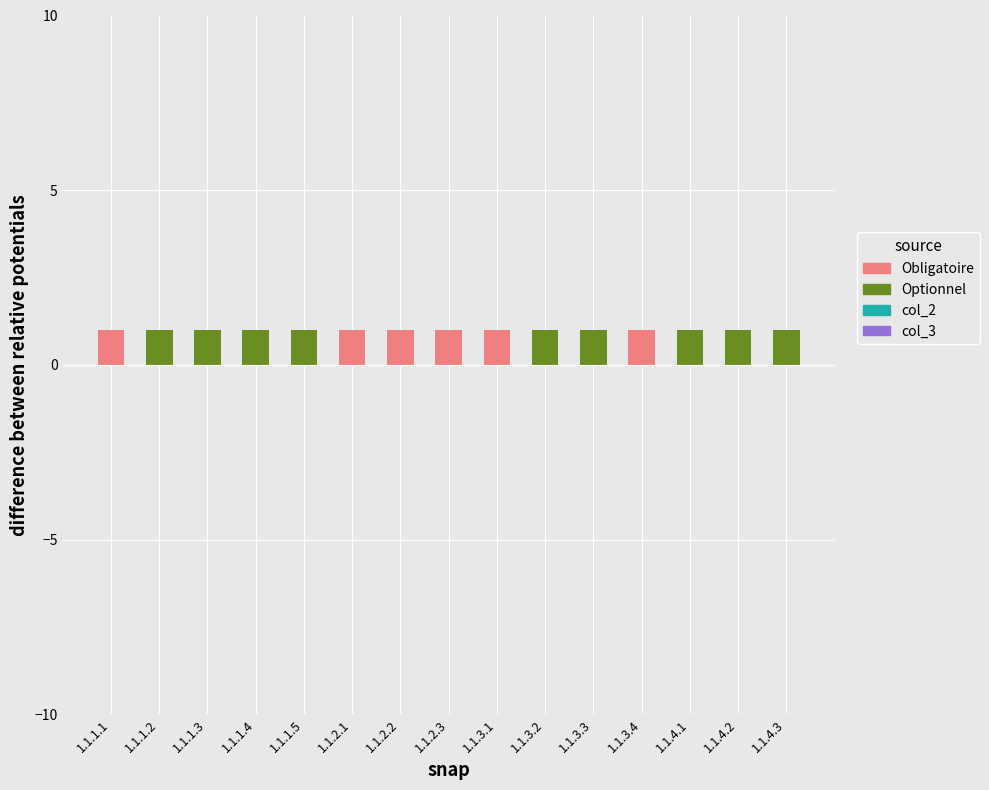

Reading right to left, list the values for the Obligatoire series.

1.1.4.3=0	1.1.4.2=0	1.1.4.1=0	1.1.3.4=1	1.1.3.3=0	1.1.3.2=0	1.1.3.1=1	1.1.2.3=1	1.1.2.2=1	1.1.2.1=1	1.1.1.5=0	1.1.1.4=0	1.1.1.3=0	1.1.1.2=0	1.1.1.1=1